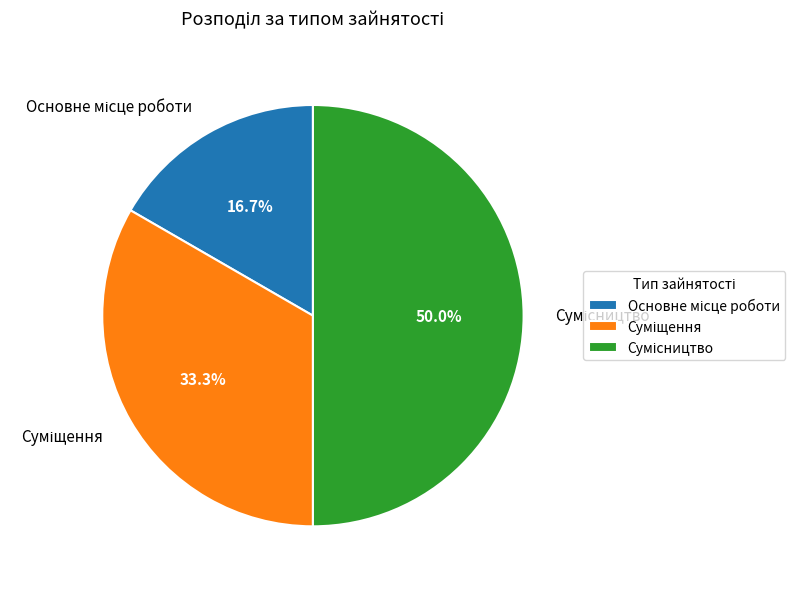

How many slices are in this pie chart?

3